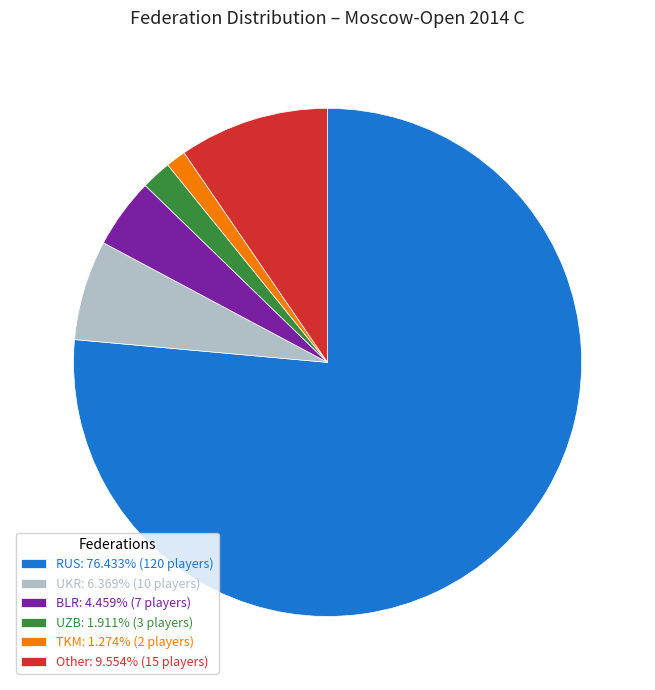

What is the ratio of the value at TKM to the value at BLR?

0.3